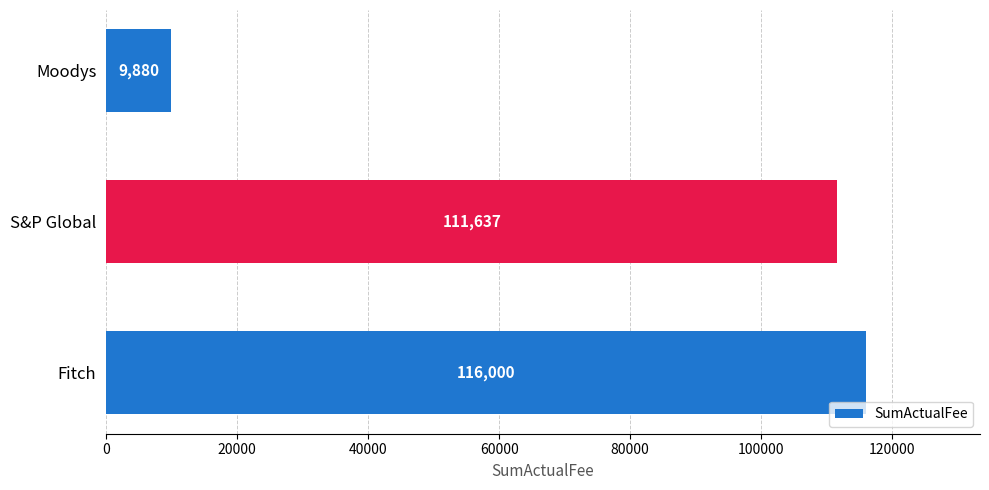

What is the difference between the maximum and second lowest values?

4363